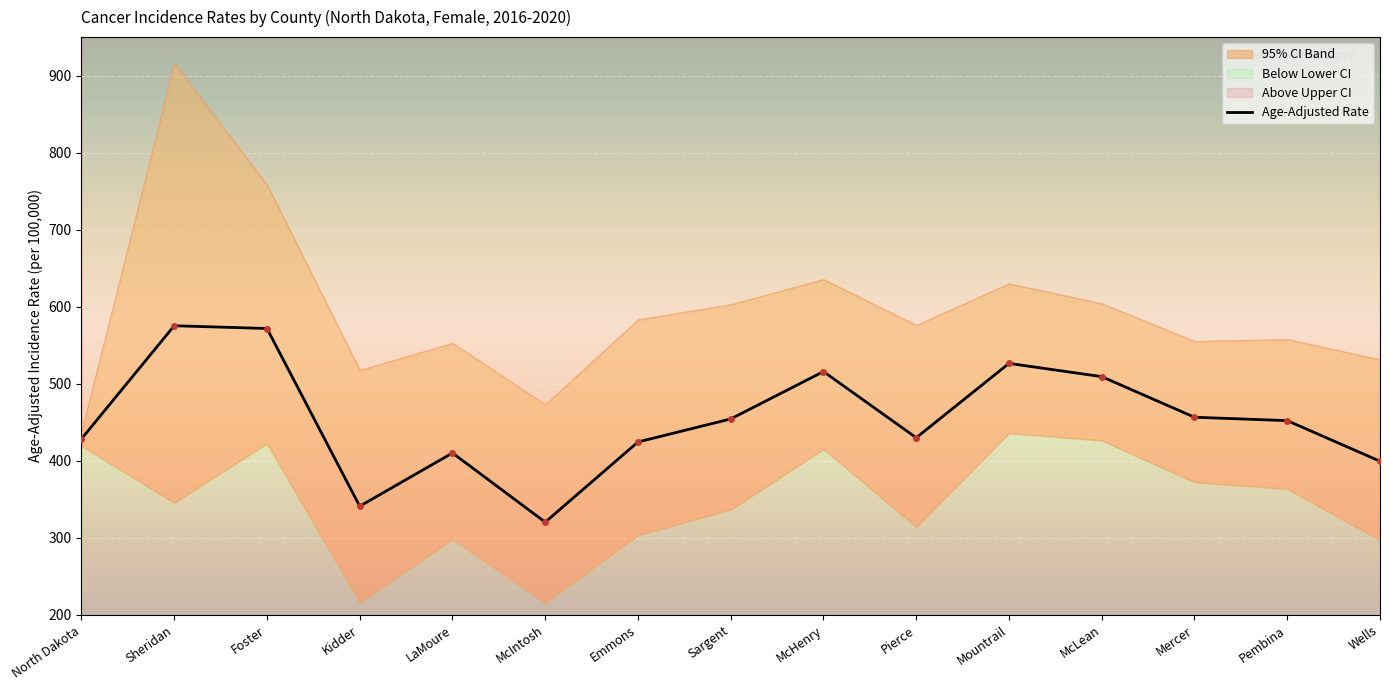

What is the label of the 12th point from the right?

Kidder